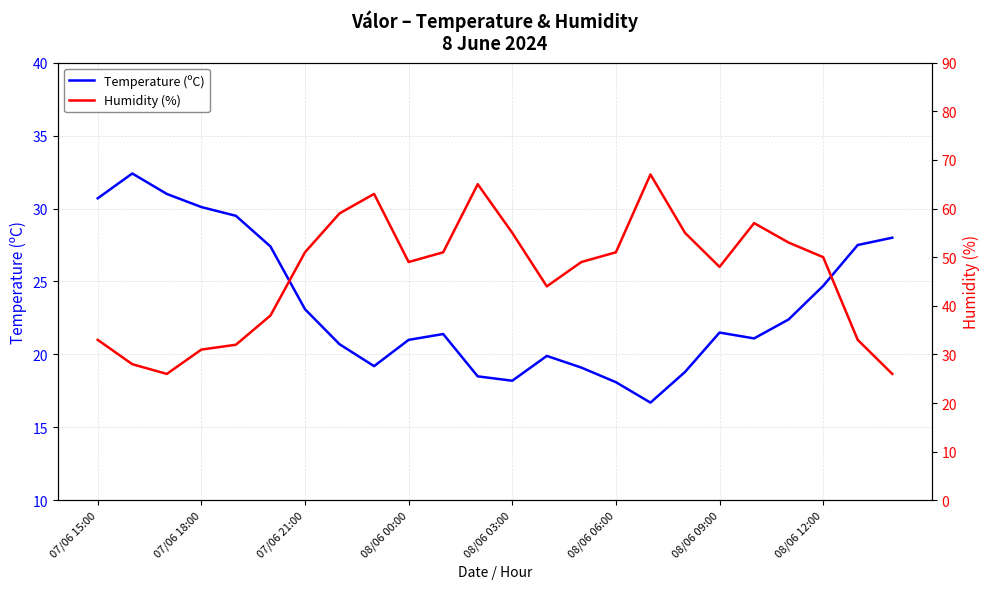

The Temperature (ºC) series shows 8.1 at 07/06 21:00. True or false?

False